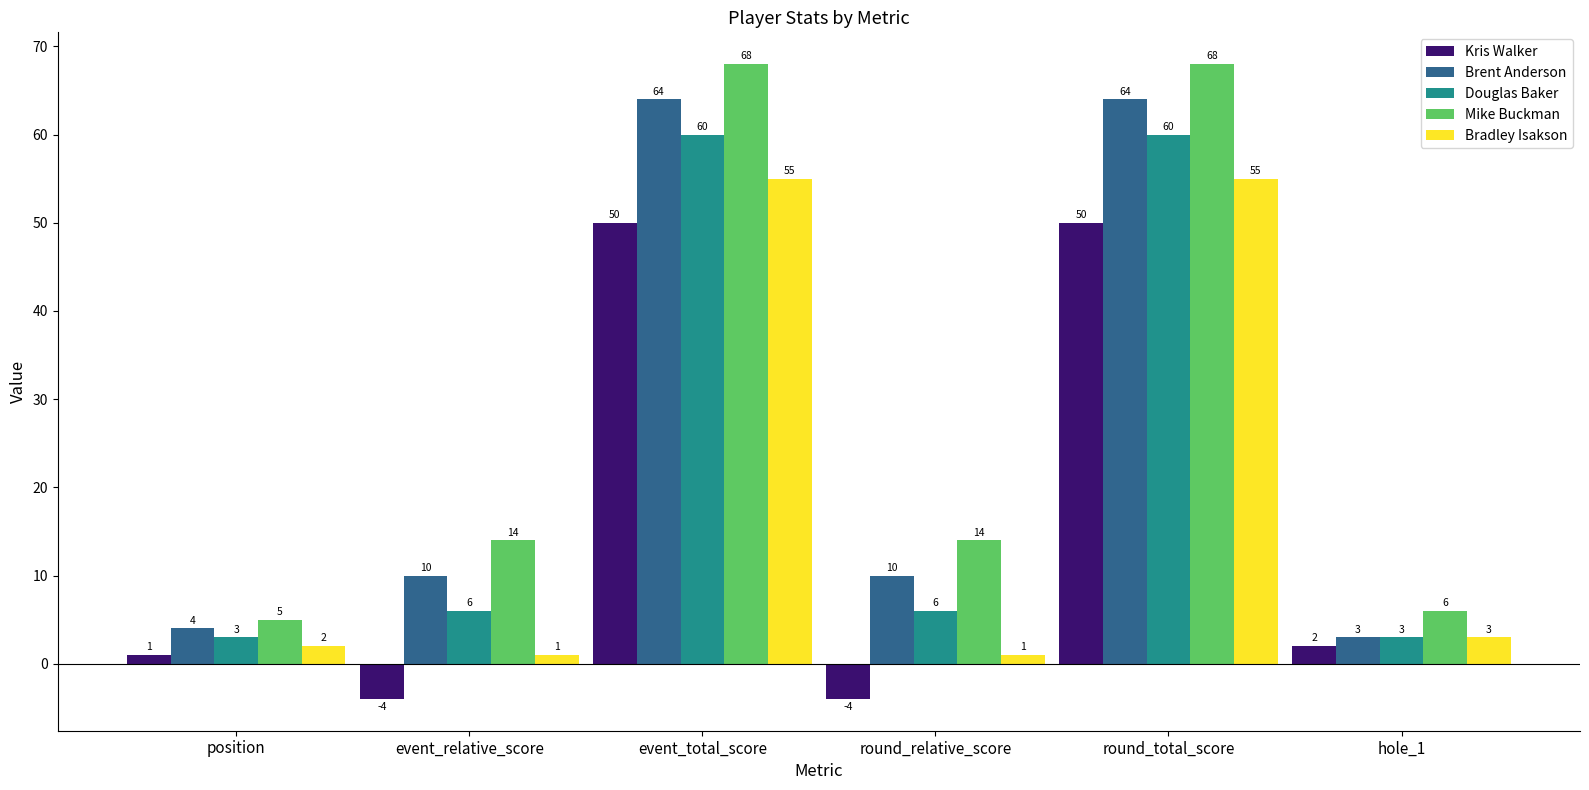

Reading left to right, what are all the values shown in this chart?

Kris Walker: position=1	event_relative_score=-4	event_total_score=50	round_relative_score=-4	round_total_score=50	hole_1=2
Brent Anderson: position=4	event_relative_score=10	event_total_score=64	round_relative_score=10	round_total_score=64	hole_1=3
Douglas Baker: position=3	event_relative_score=6	event_total_score=60	round_relative_score=6	round_total_score=60	hole_1=3
Mike Buckman: position=5	event_relative_score=14	event_total_score=68	round_relative_score=14	round_total_score=68	hole_1=6
Bradley Isakson: position=2	event_relative_score=1	event_total_score=55	round_relative_score=1	round_total_score=55	hole_1=3